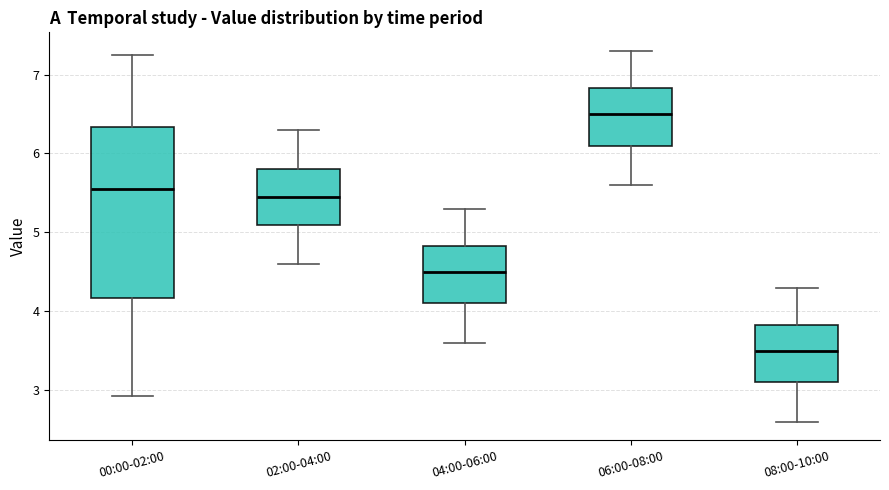

Reading left to right, read every box against the y-axis: the position of its median line, the range the box covers, and the ends of its whiskers. The values are not printed on the chart, so give them approximately, as read against the axis.

00:00-02:00: median 5.6, box 4.2 to 6.3, whiskers 2.9 to 7.3
02:00-04:00: median 5.5, box 5.1 to 5.8, whiskers 4.6 to 6.3
04:00-06:00: median 4.5, box 4.1 to 4.8, whiskers 3.6 to 5.3
06:00-08:00: median 6.5, box 6.1 to 6.8, whiskers 5.6 to 7.3
08:00-10:00: median 3.5, box 3.1 to 3.8, whiskers 2.6 to 4.3